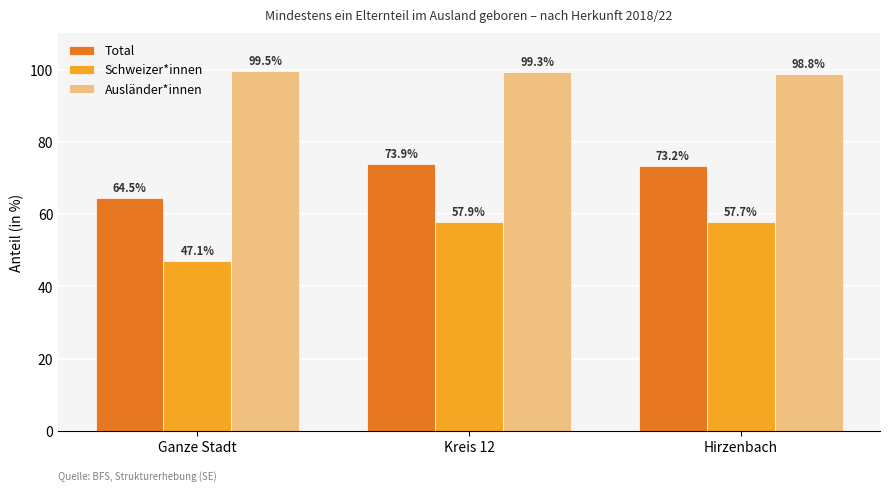

The Total series shows 40.2 at Hirzenbach. True or false?

False